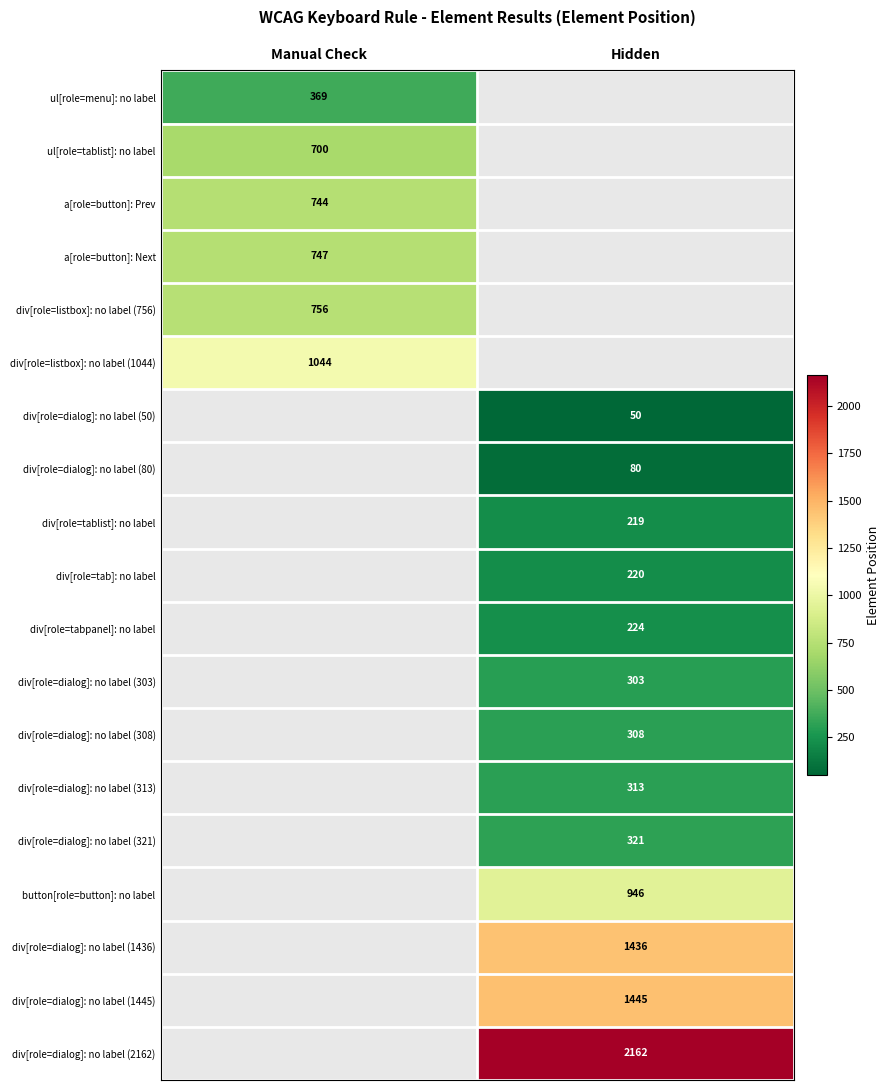

The div[role=tabpanel]: no label series shows 68 at Hidden. True or false?

False